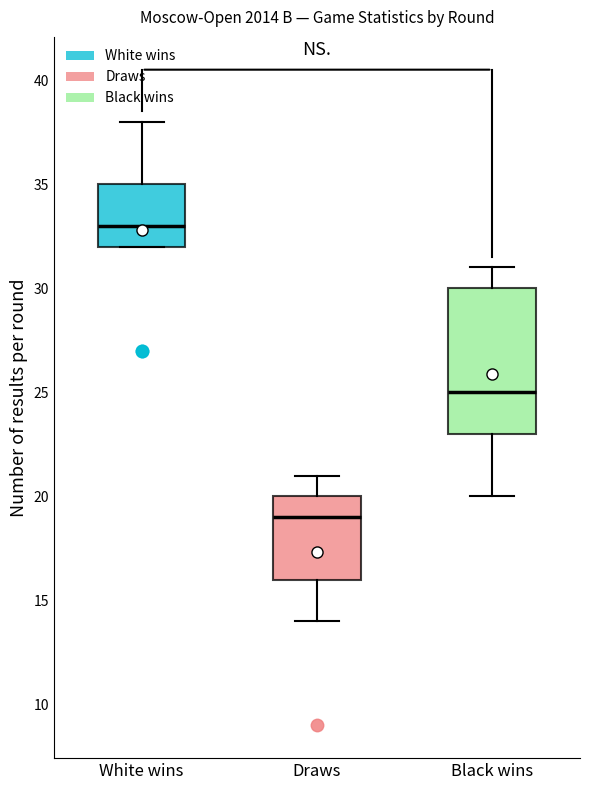

Reading left to right, transcribe this box plot: for each box, give where its median line is, the range the box spans, and where its two whiskers end, as read against the y-axis. The values are not printed on the chart, so give them approximately, as read against the axis.

White wins: median 33, box 32 to 35, whiskers 32 to 38
Draws: median 19, box 16 to 20, whiskers 14 to 21
Black wins: median 25, box 23 to 30, whiskers 20 to 31